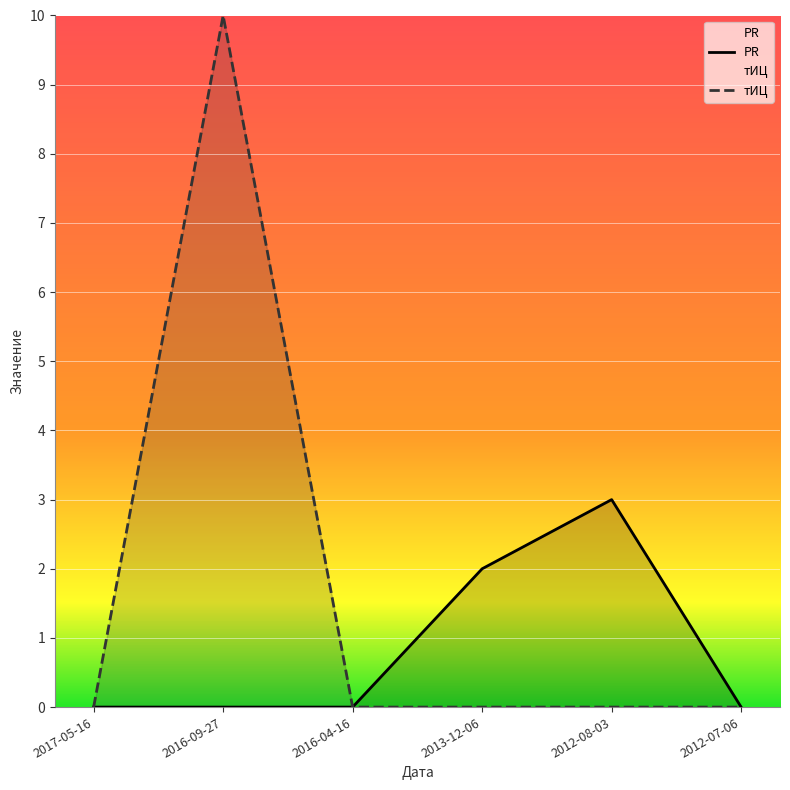

True or false: тИЦ and PR intersect in this chart.

False